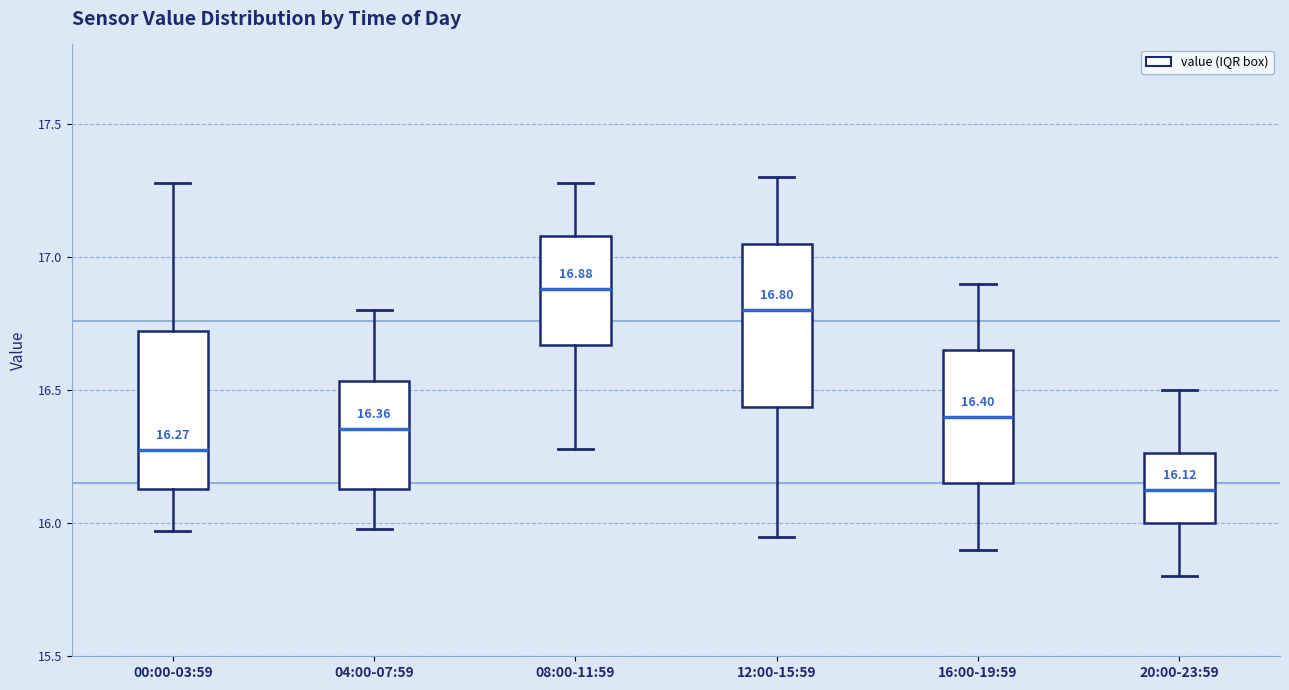

Which box has the lowest median line?

20:00-23:59